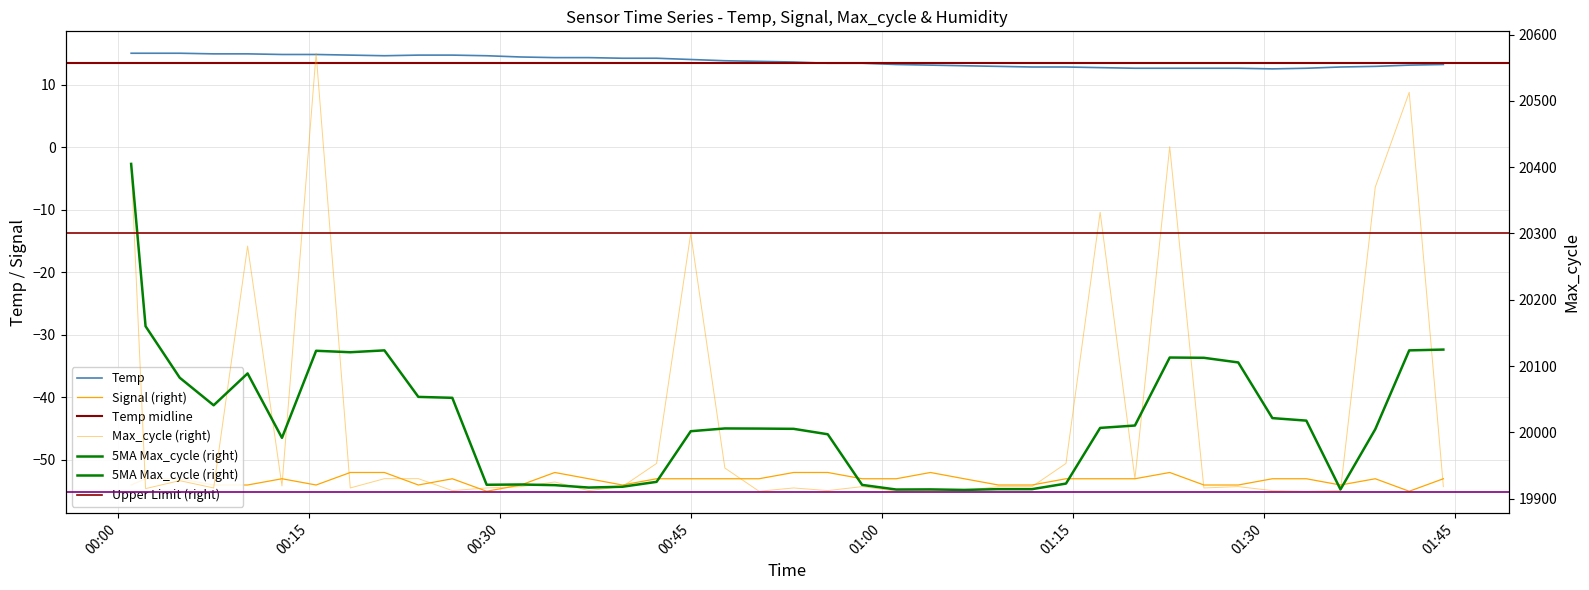

True or false: Temp and Max_cycle intersect in this chart.

False